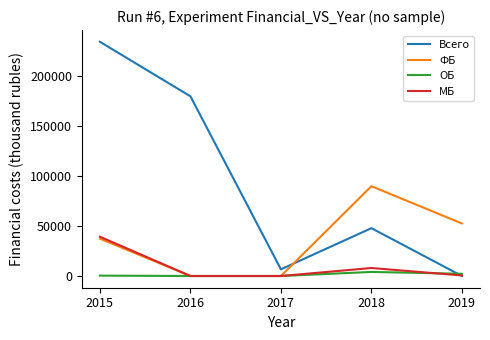

Between 2015 and 2016, which series saw the biggest shift?

Всего